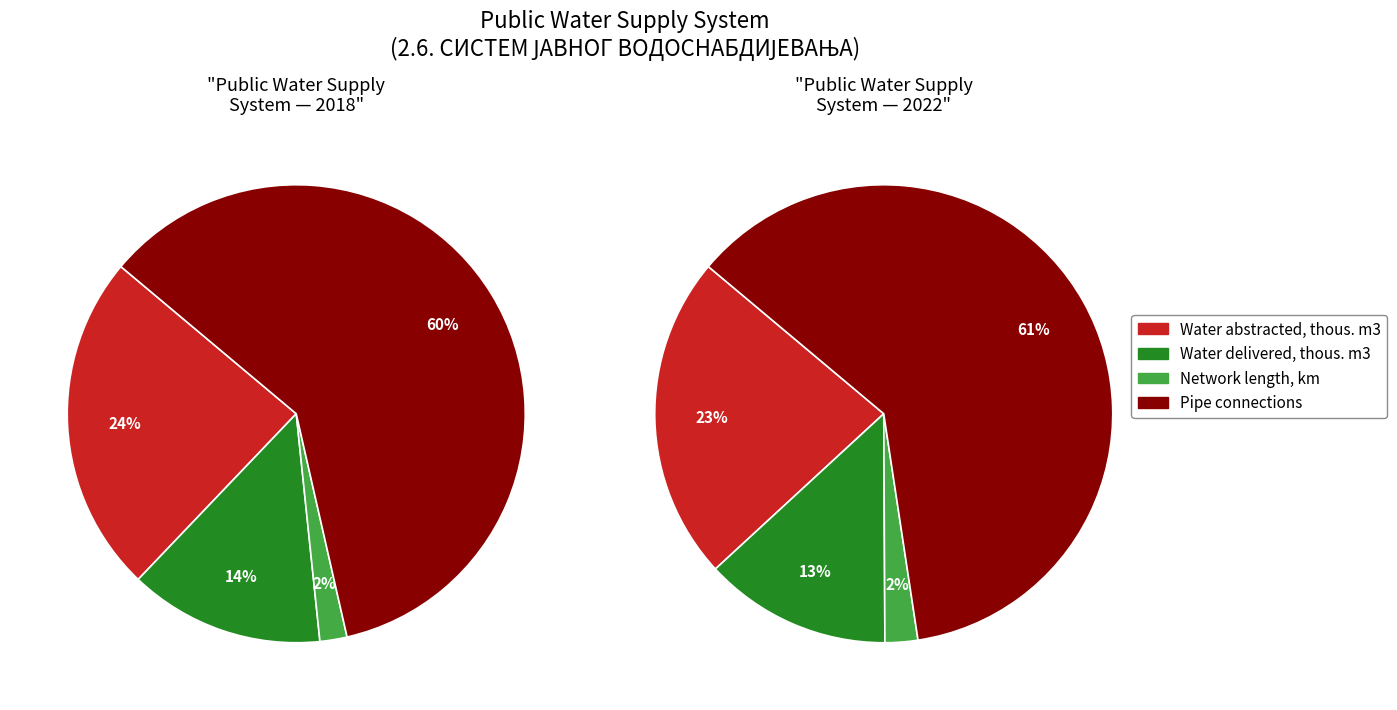

The Pipe connections (2018) slice represents 60% of the pie. True or false?

True